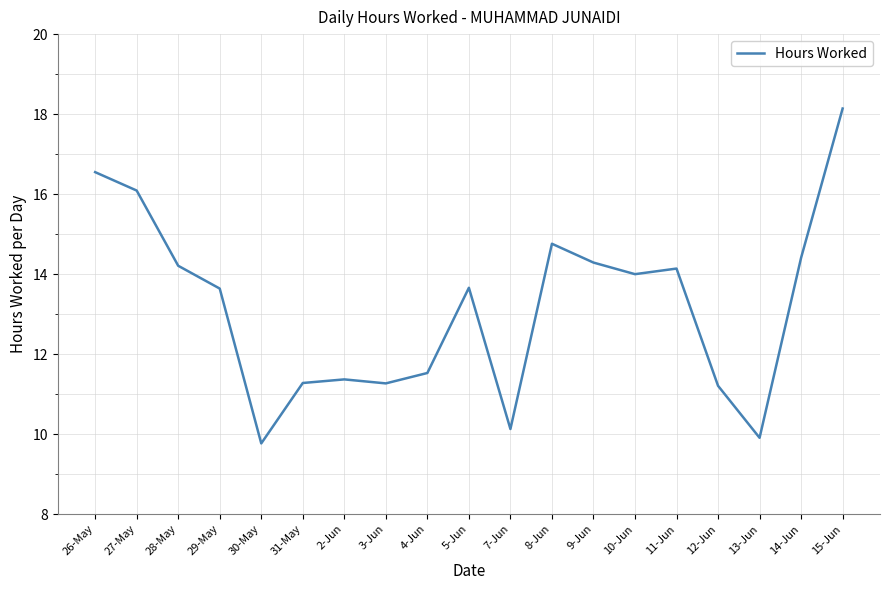

The value at 26-May is 16.6. True or false?

True